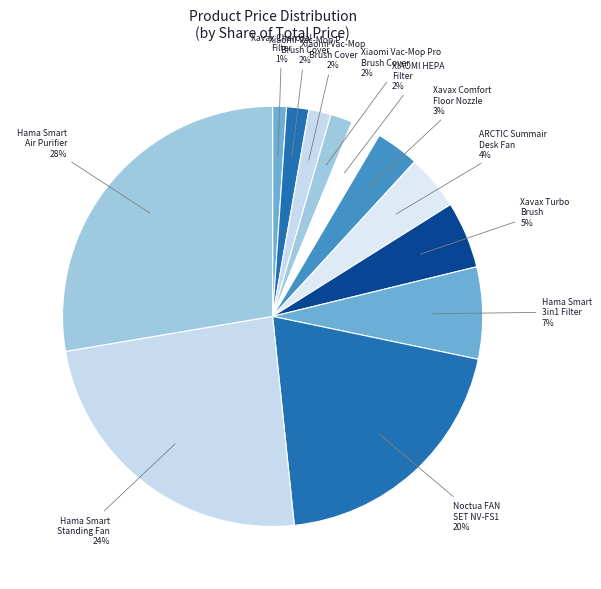

True or false: XIAOMI HEPA Filter accounts for 2% of the total.

True